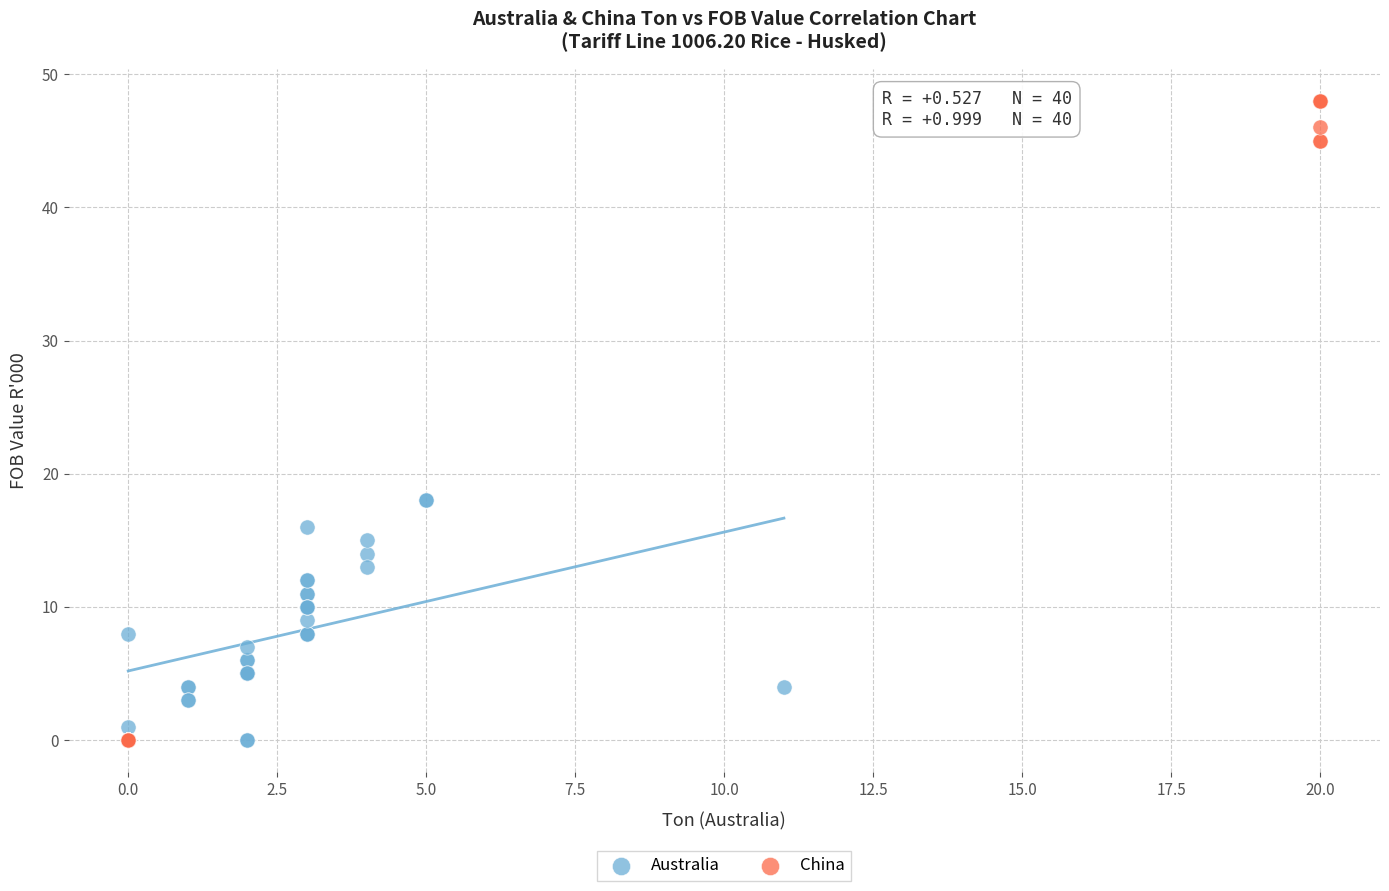

Which series contains the highest Y value?

China